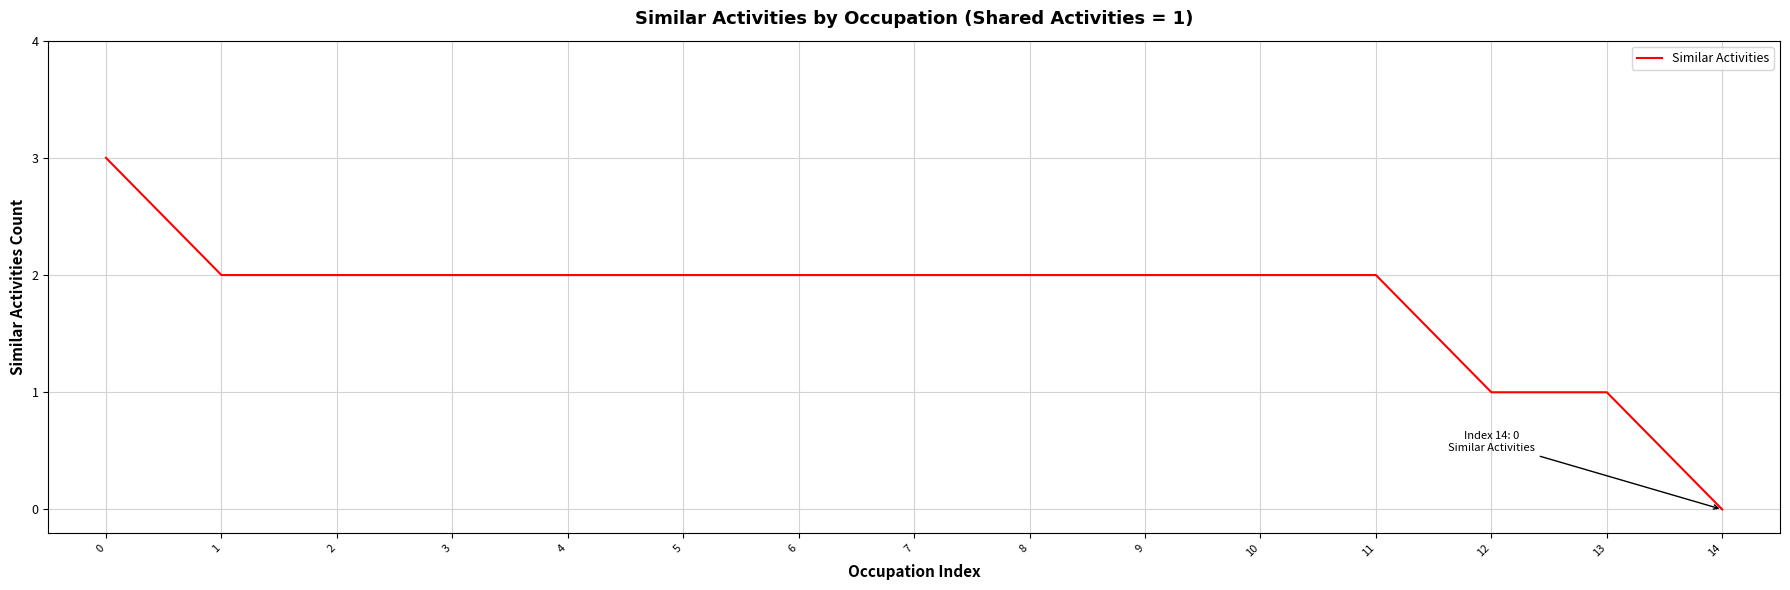

Reading right to left, extract all data points from this chart.

14=0	13=1	12=1	11=2	10=2	9=2	8=2	7=2	6=2	5=2	4=2	3=2	2=2	1=2	0=3